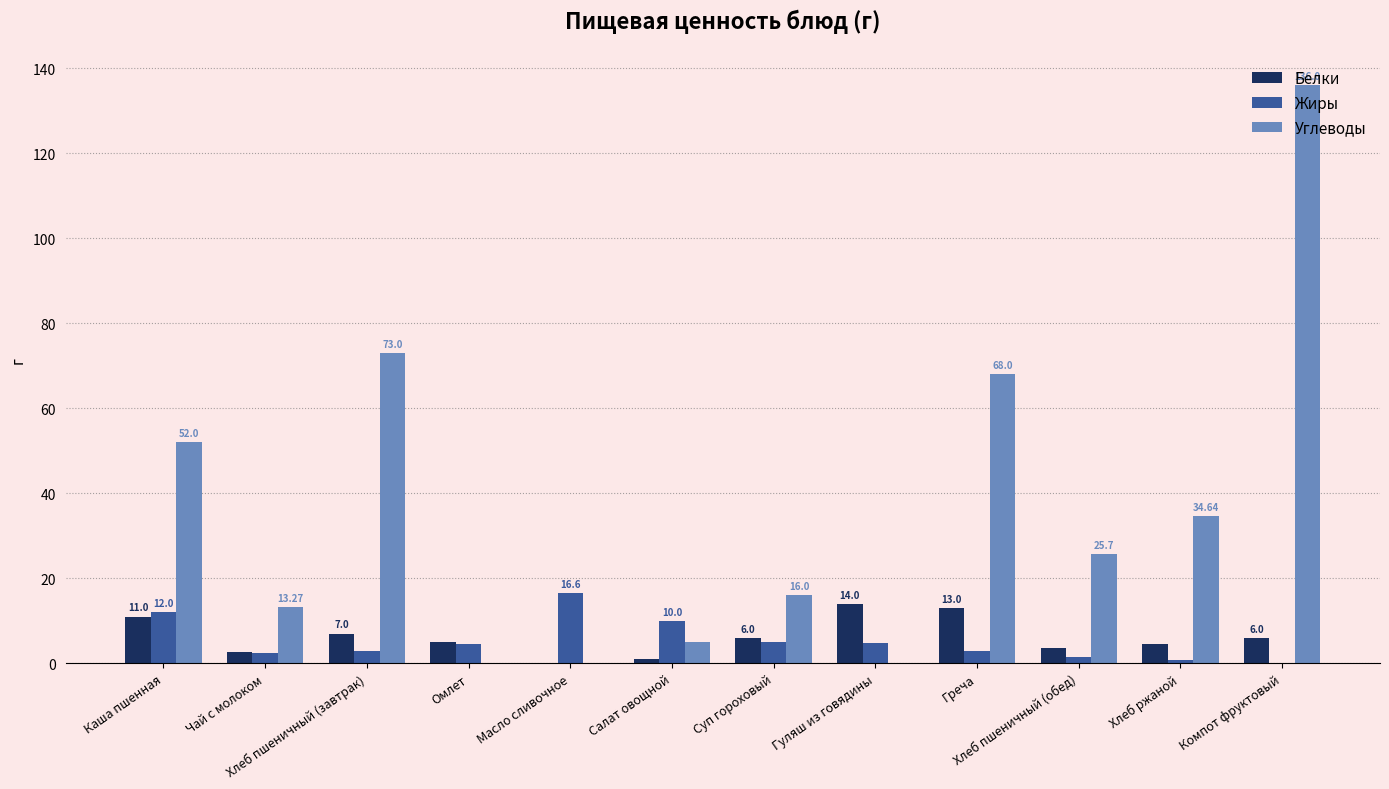

Which series has the widest spread of values?

Углеводы